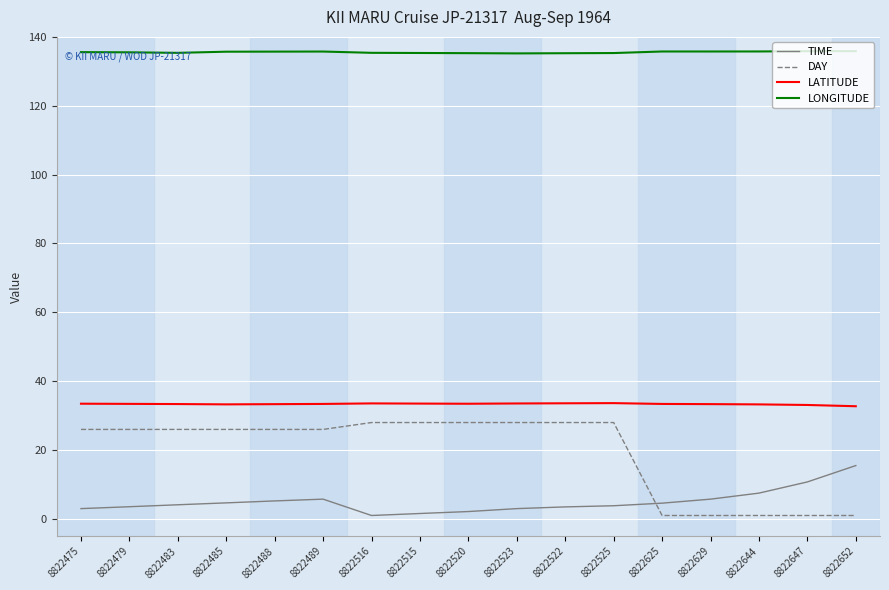

What is the approximate value of LATITUDE at 8822644?

33.3